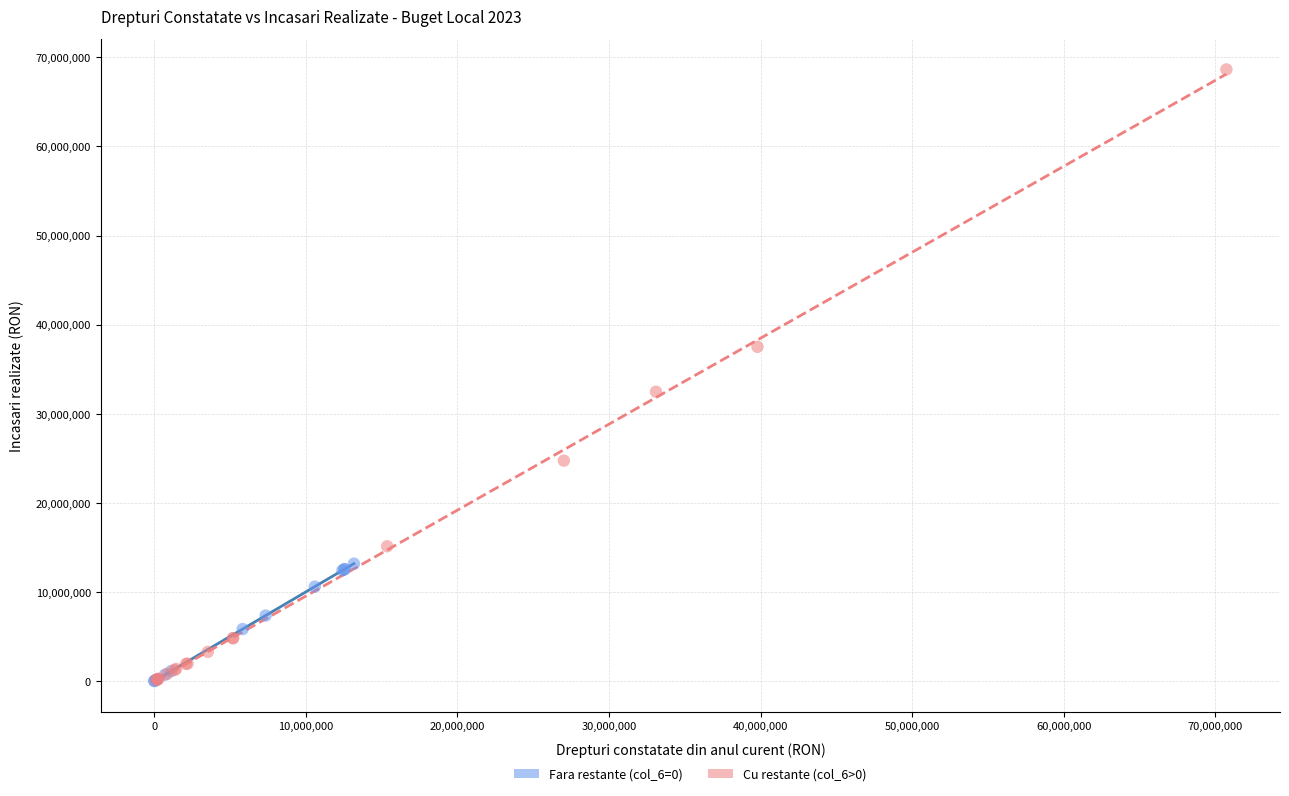

What are all the series names shown in the legend?

Fara restante (col_6=0), Cu restante (col_6>0)